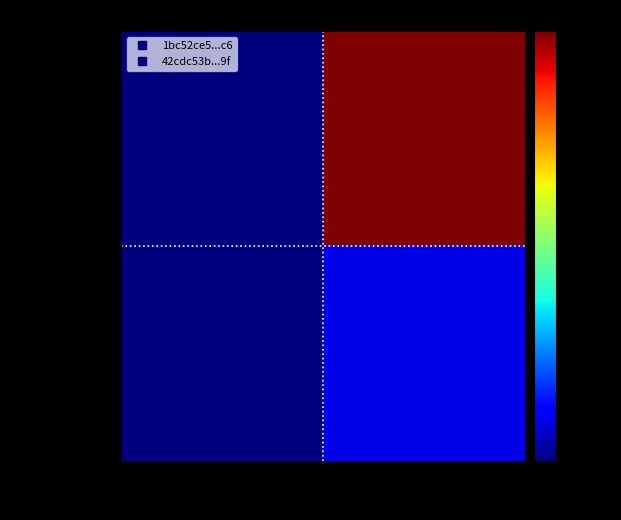

Reading right to left, extract all data points from this chart.

1bc52ce5...c6: 1=617	-1=-1
42cdc53b...9f: 1=56	-1=1